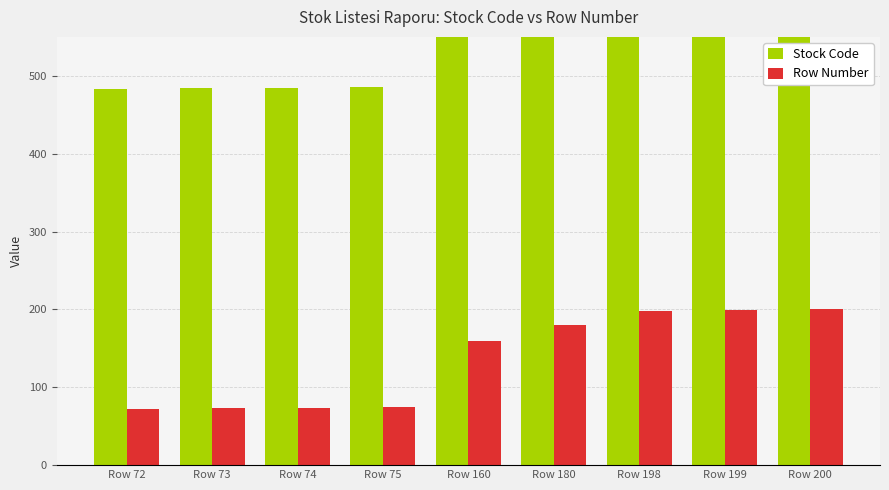

Between Row 160 and Row 72, which is larger?

Row 160